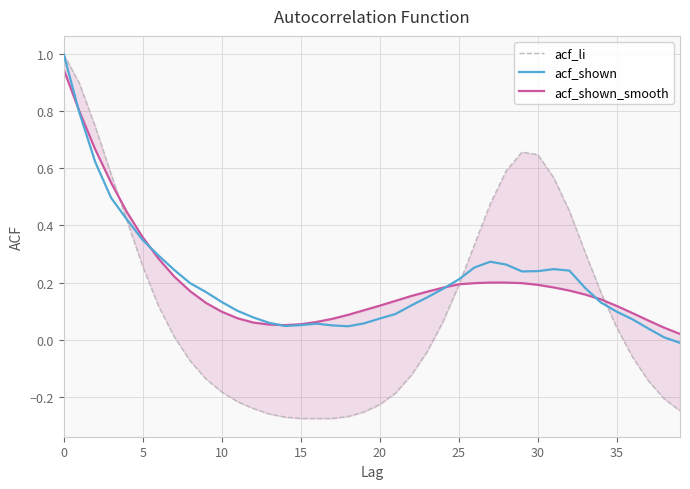

How many lines are shown in the chart?

3